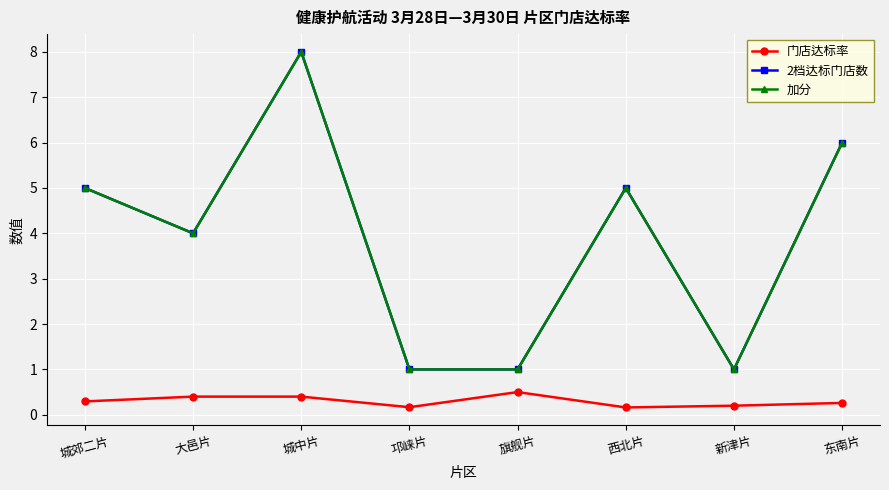

The 门店达标率 series shows 0.7 at 大邑片. True or false?

False